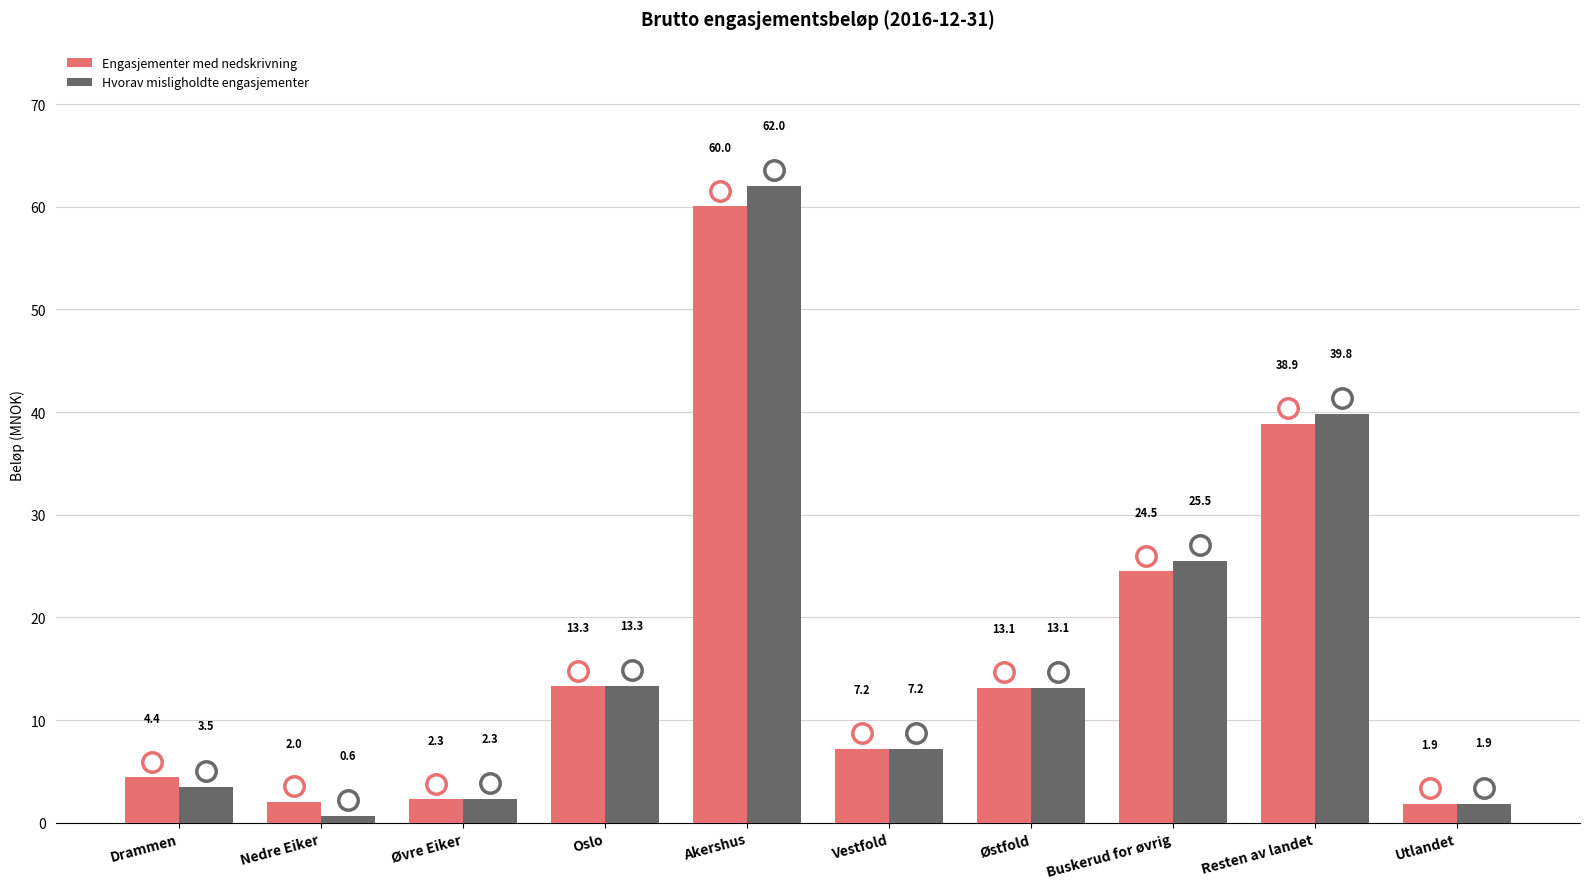

Are the bars horizontal?

No